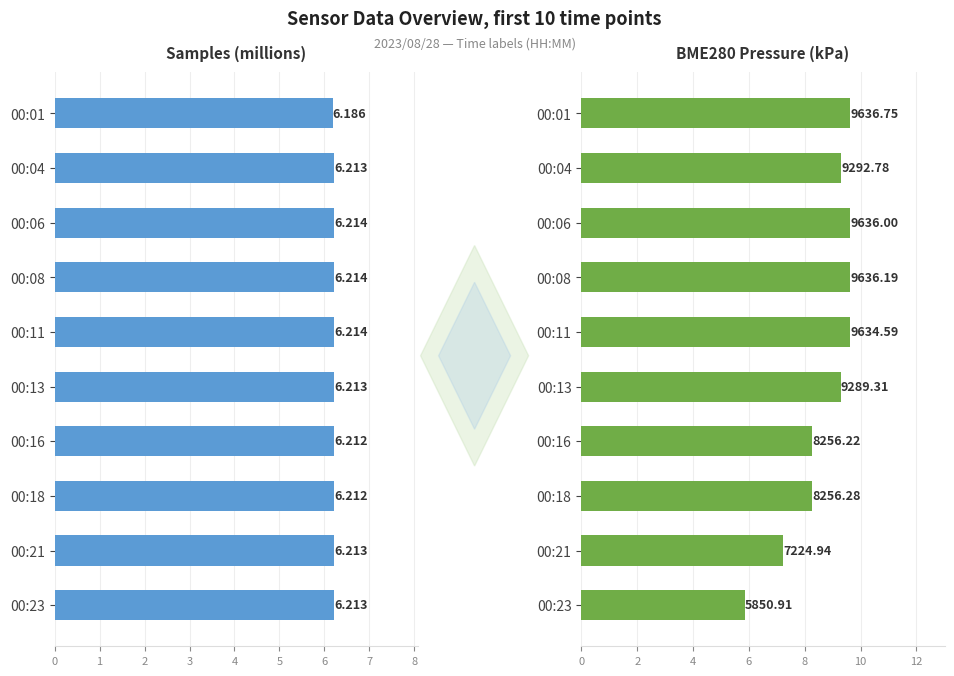

What is the difference between the highest and lowest values at 00:11?

3.4